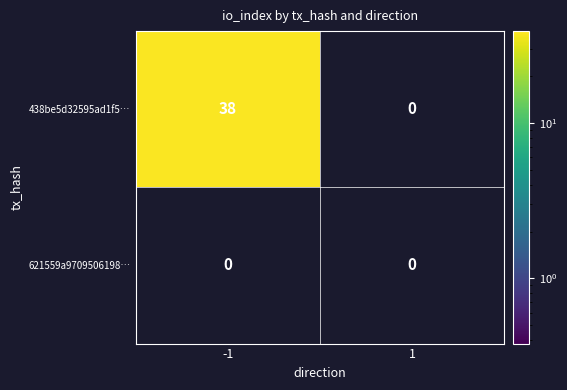

List the series in order of their peak value, lowest first.

621559a9709506198…, 438be5d32595ad1f5…